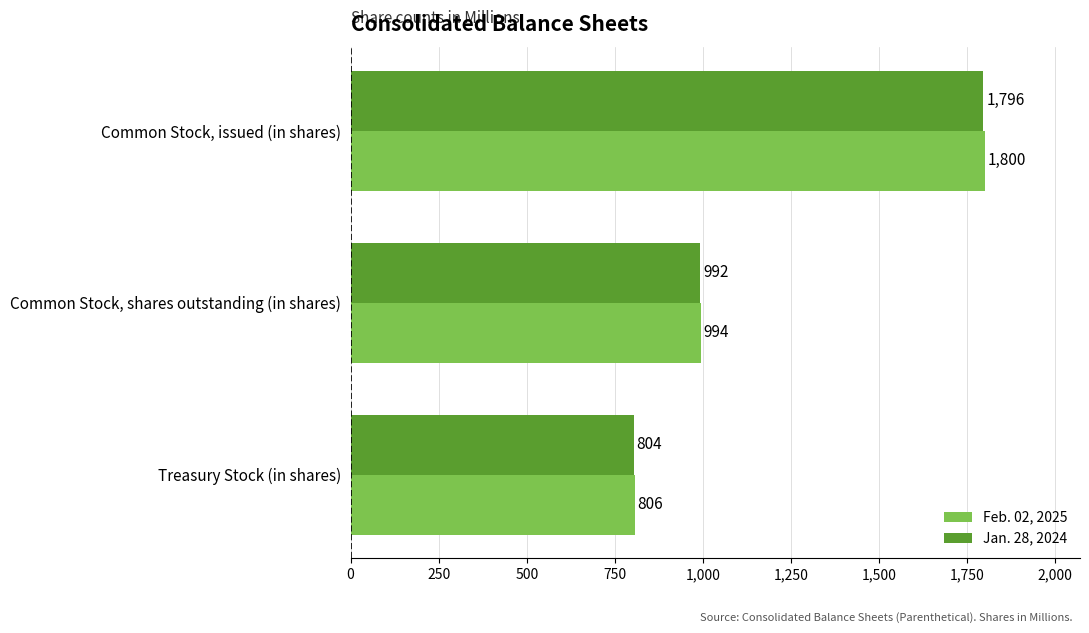

How many Jan. 28, 2024 values are between 804 and 1796?

3